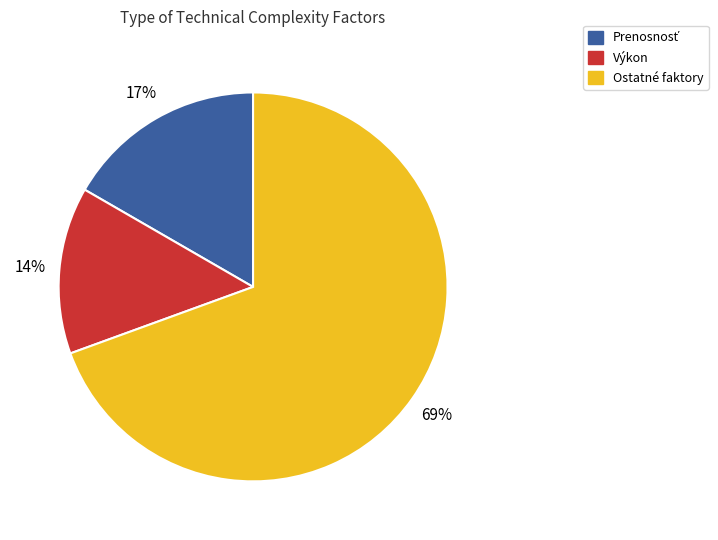

Combined, do Ostatné faktory and Výkon account for over 50%?

Yes